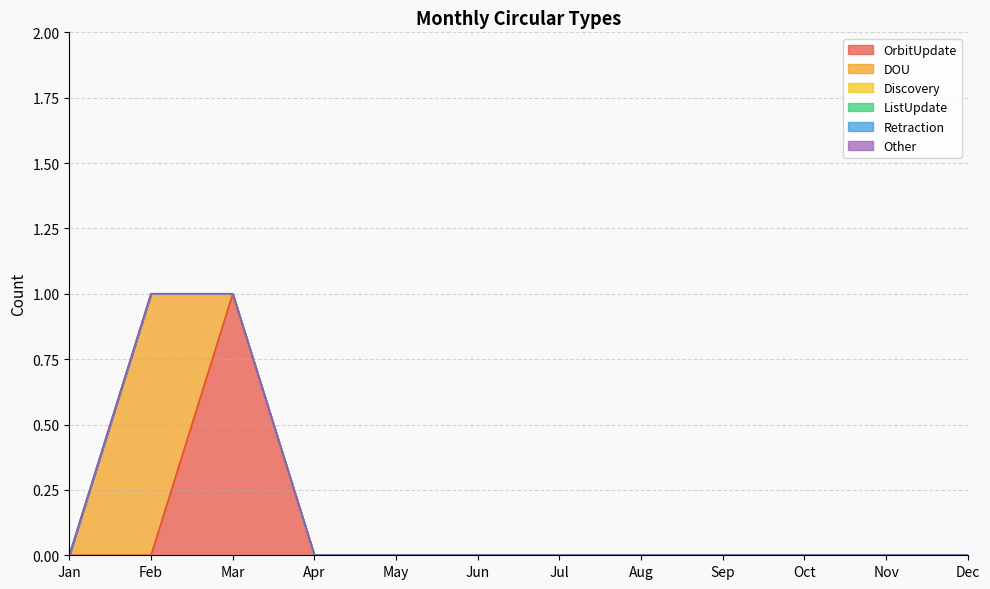

Rank the series by their maximum value, from highest to lowest.

OrbitUpdate, DOU, Discovery, ListUpdate, Retraction, Other